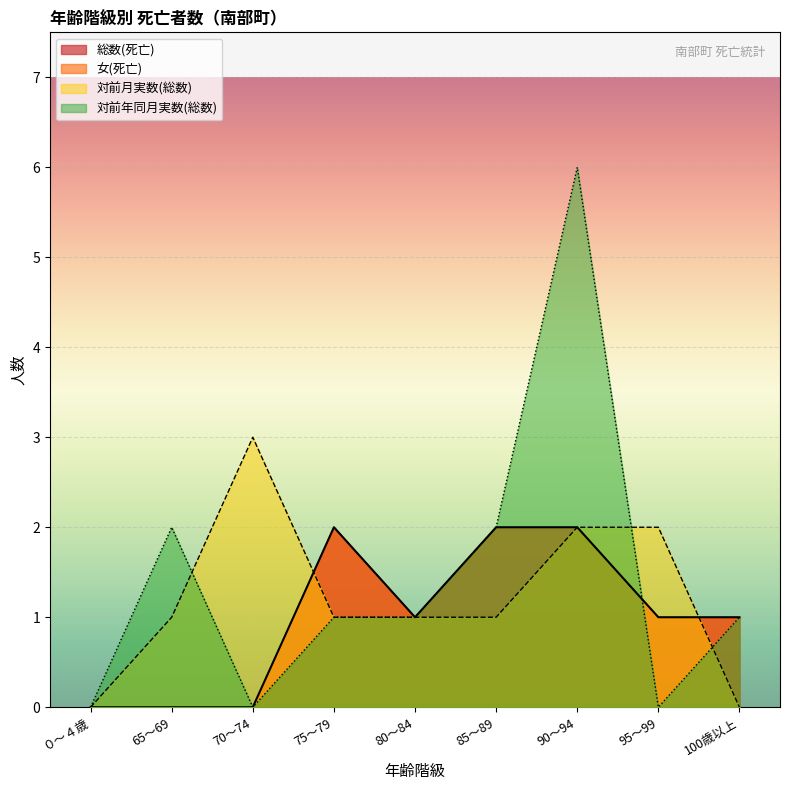

Does the chart display data point markers on the line(s)?

No